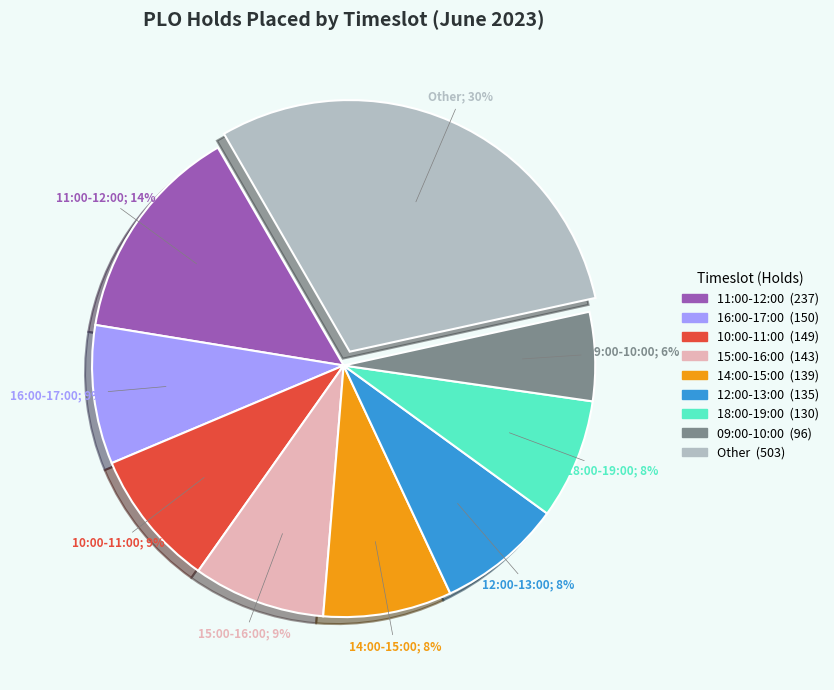

To the nearest percent, what is the difference between the largest and smallest slice percentages?

24%